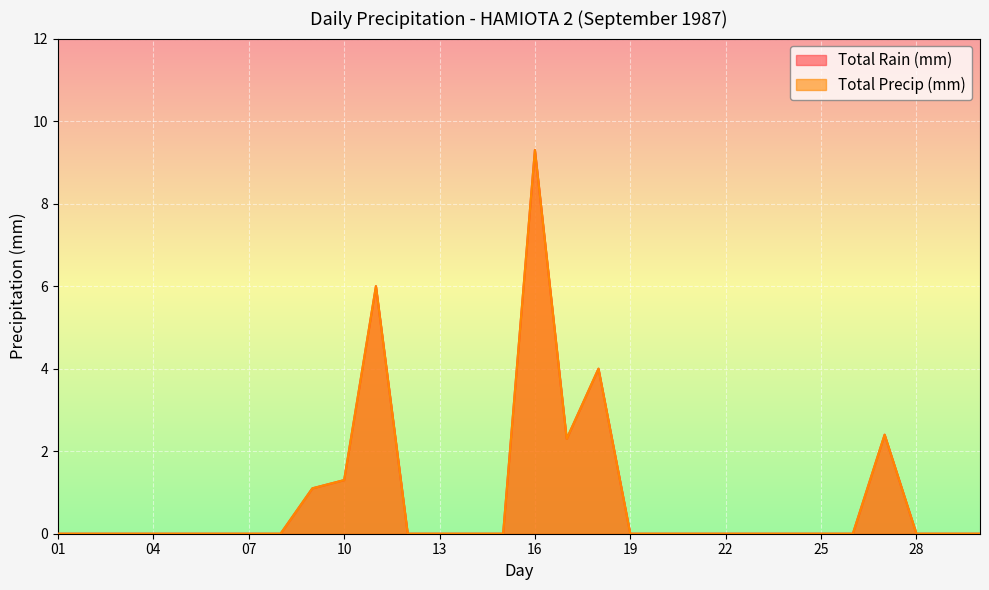

What is the value of the Total Rain (mm) point at the 9th from the left?

1.1